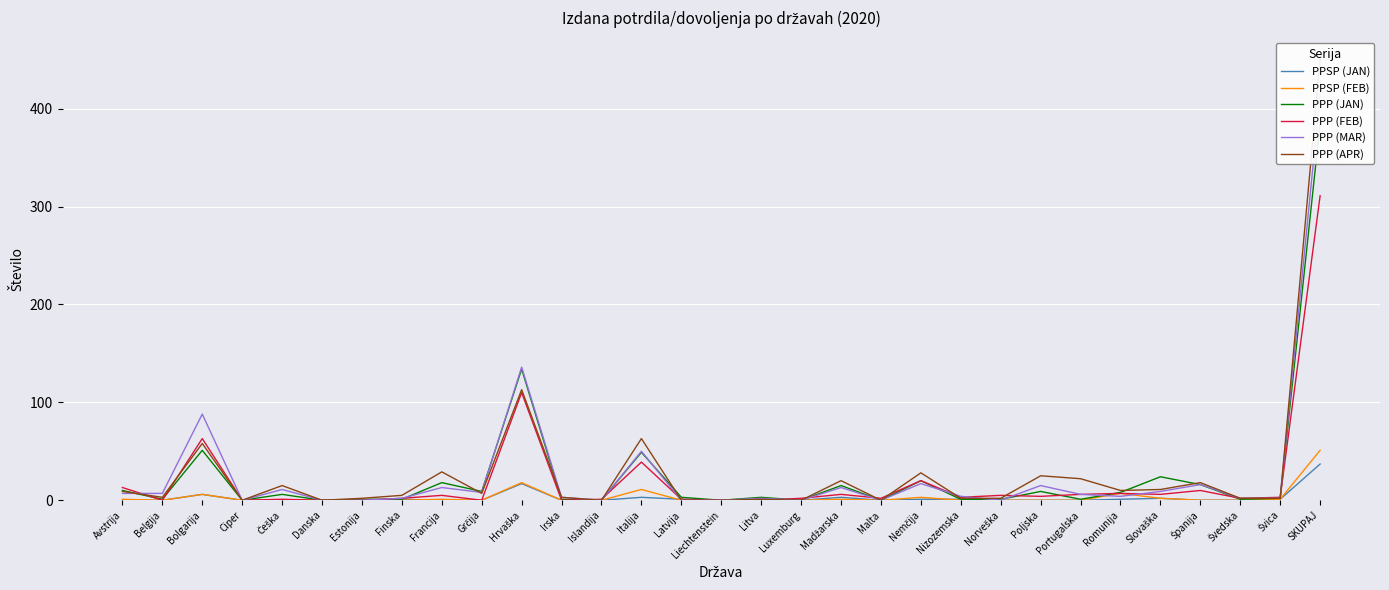

What is the spread (max minus min) of values at Romunija?

9